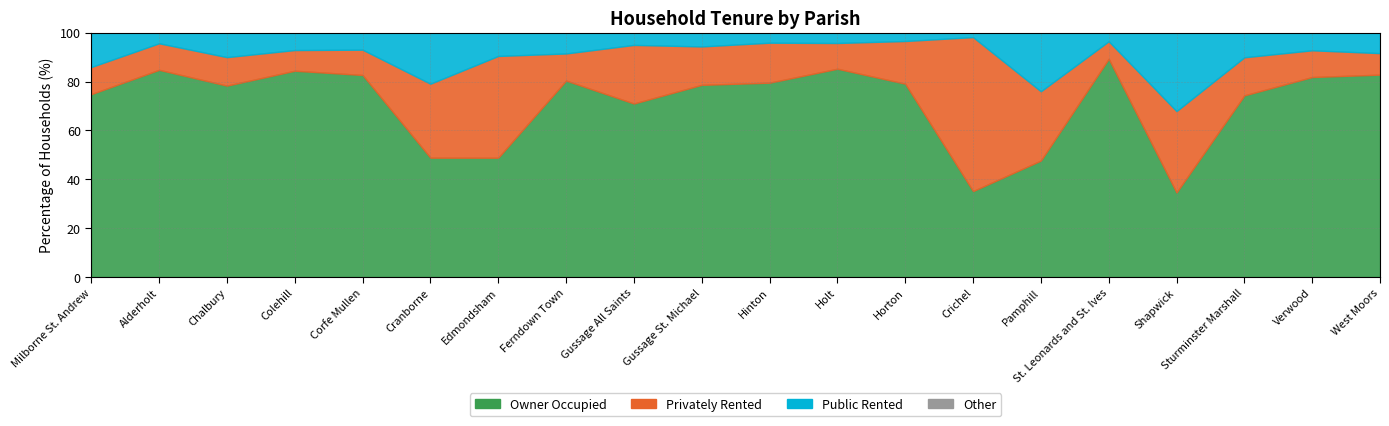

Between Pamphill and Shapwick, which series saw the biggest shift?

% of housholds owner occupied